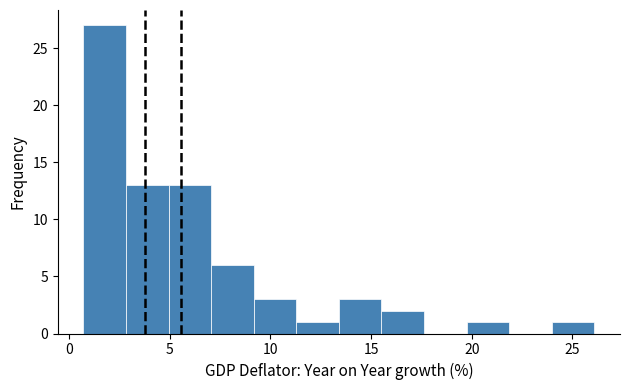

Reading left to right, list every bar in this chart as the range it spans on the x-axis followed by its height. Neither the bar edges nor the heights are printed on the chart, so give them approximately, as read against the axes.

0.5 to 3.0: 27
3.0 to 5.0: 13
5.0 to 7.0: 13
7.0 to 9.0: 6
9.0 to 11.5: 3
11.5 to 13.5: 1
13.5 to 15.5: 3
15.5 to 17.5: 2
17.5 to 20.0: 0
20.0 to 22.0: 1
22.0 to 24.0: 0
24.0 to 26.0: 1